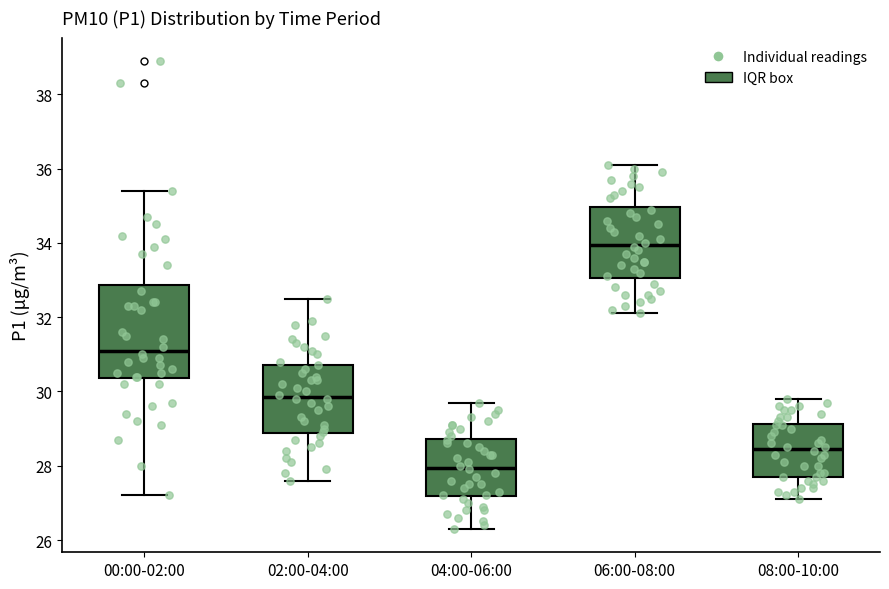

Which box's median line is the lowest?

04:00-06:00